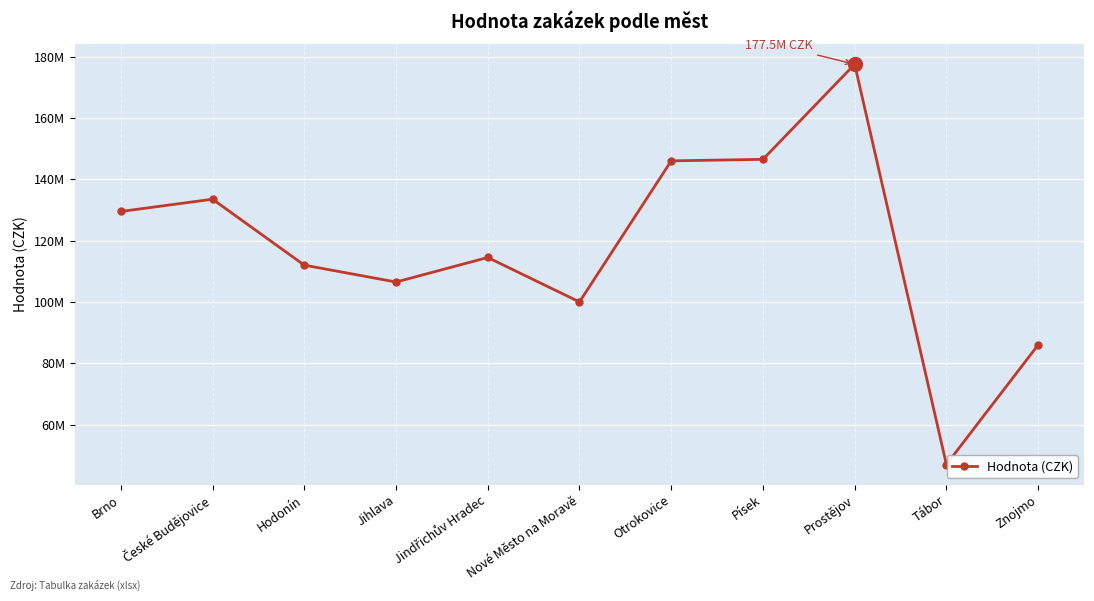

The value at Jindřichův Hradec is 78337104. True or false?

False